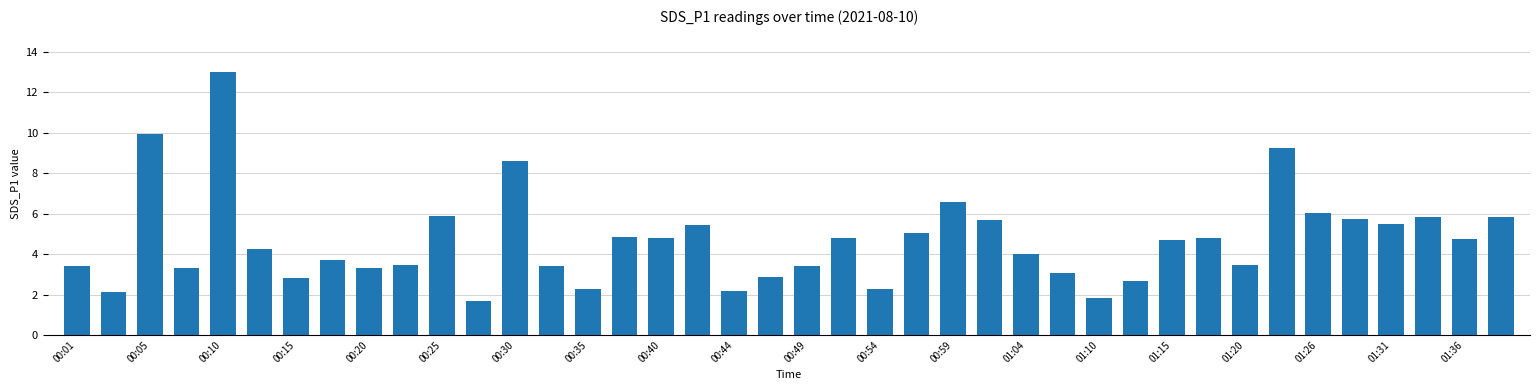

What is the value of the 34th bar from the left?

9.2